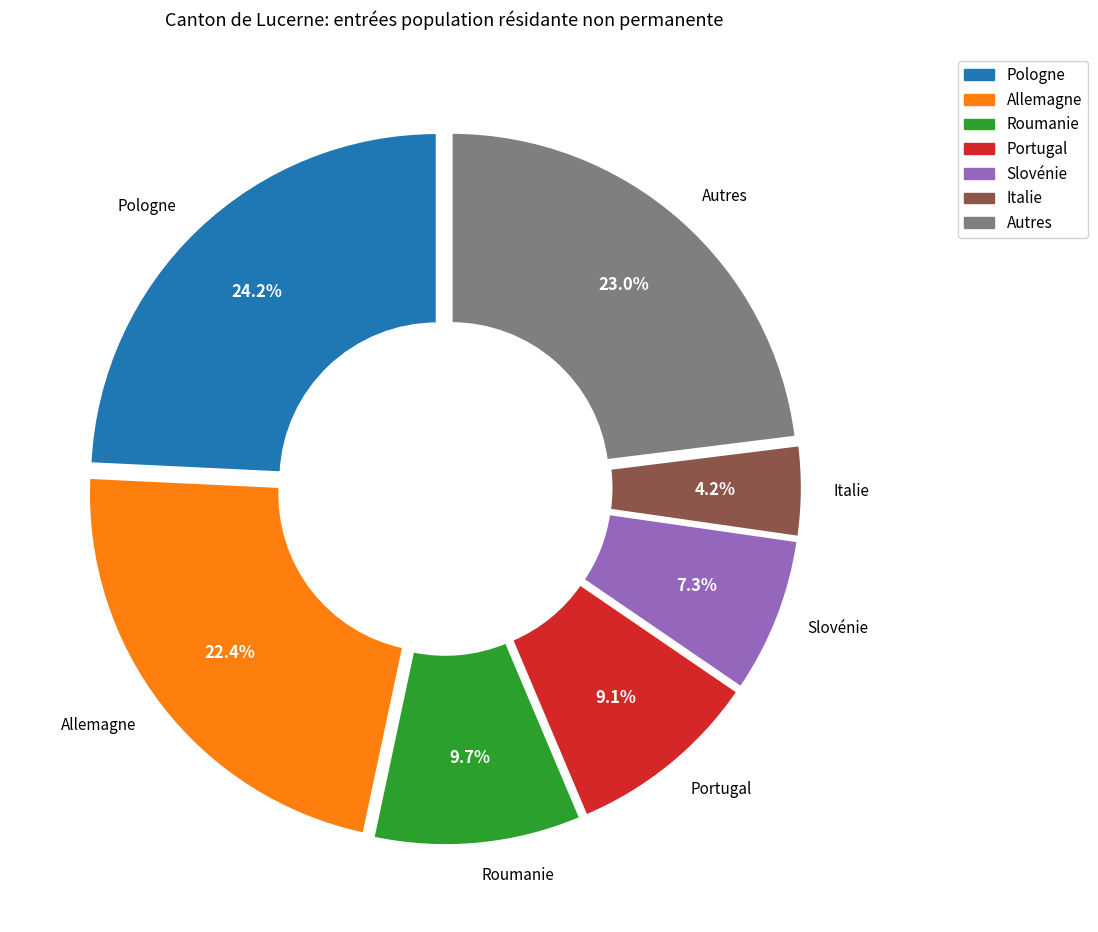

Is there a majority slice in this chart?

No